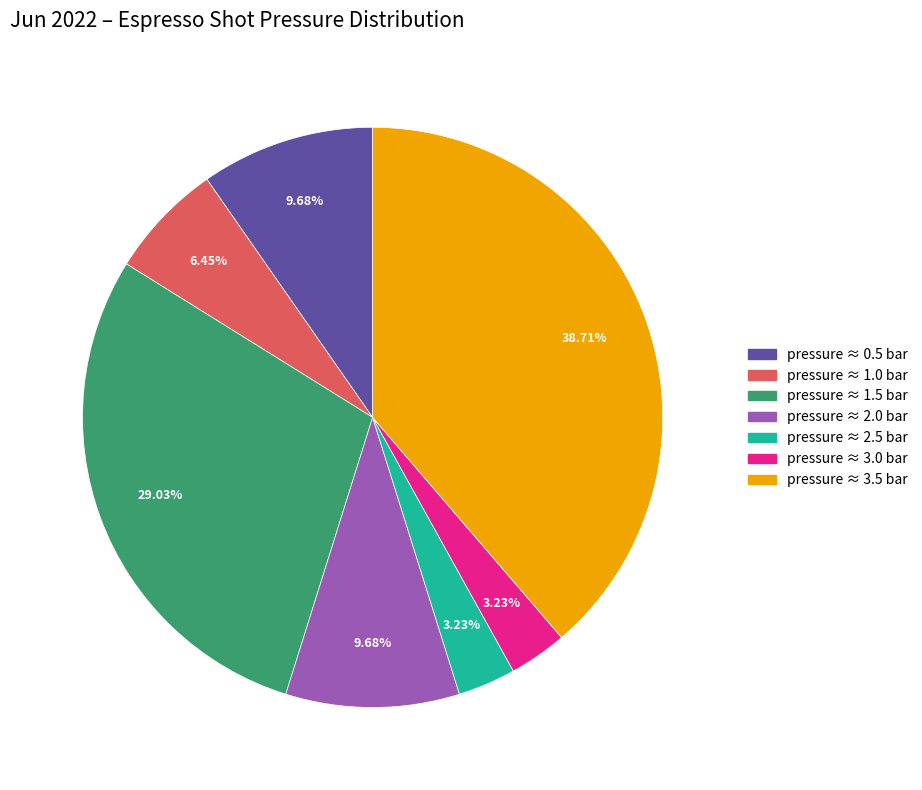

Is there a majority slice in this chart?

No